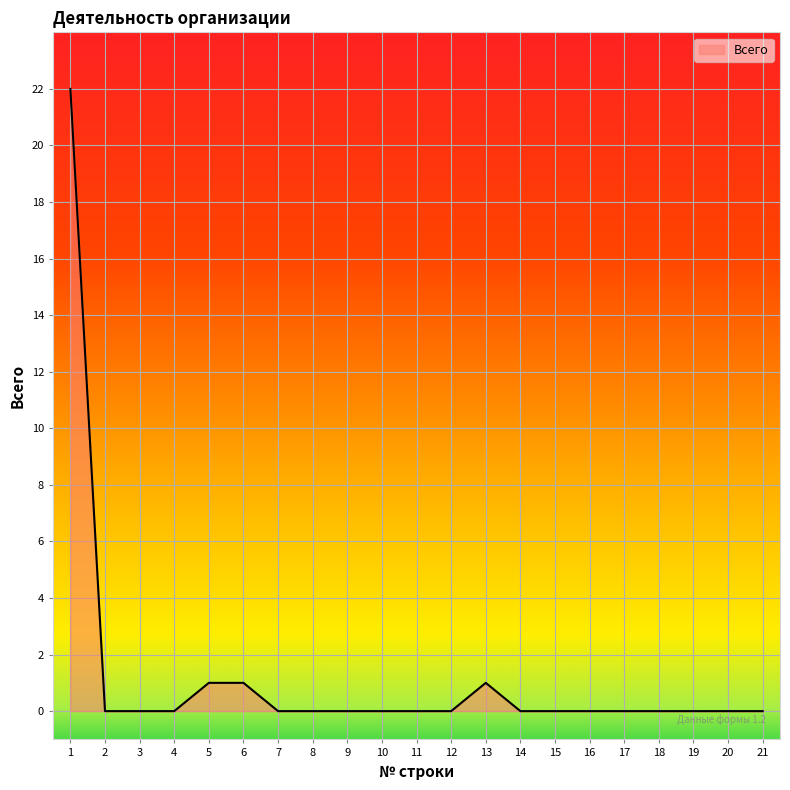

What is the greatest value displayed?

22